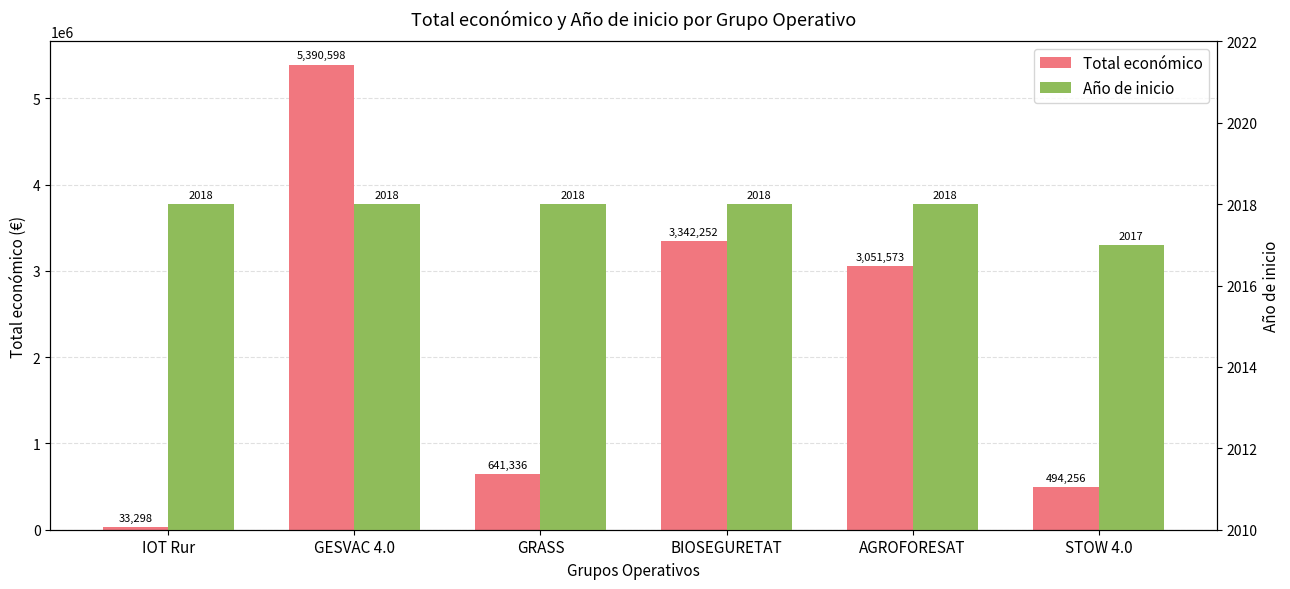

What is the difference between the second highest and minimum values in the Año de inicio series?

1